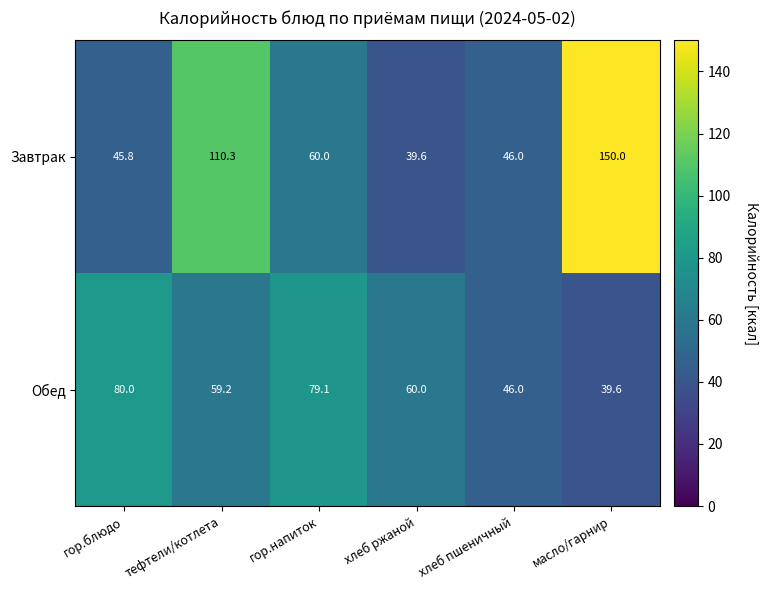

How many data points in Завтрак are less than 60?

3